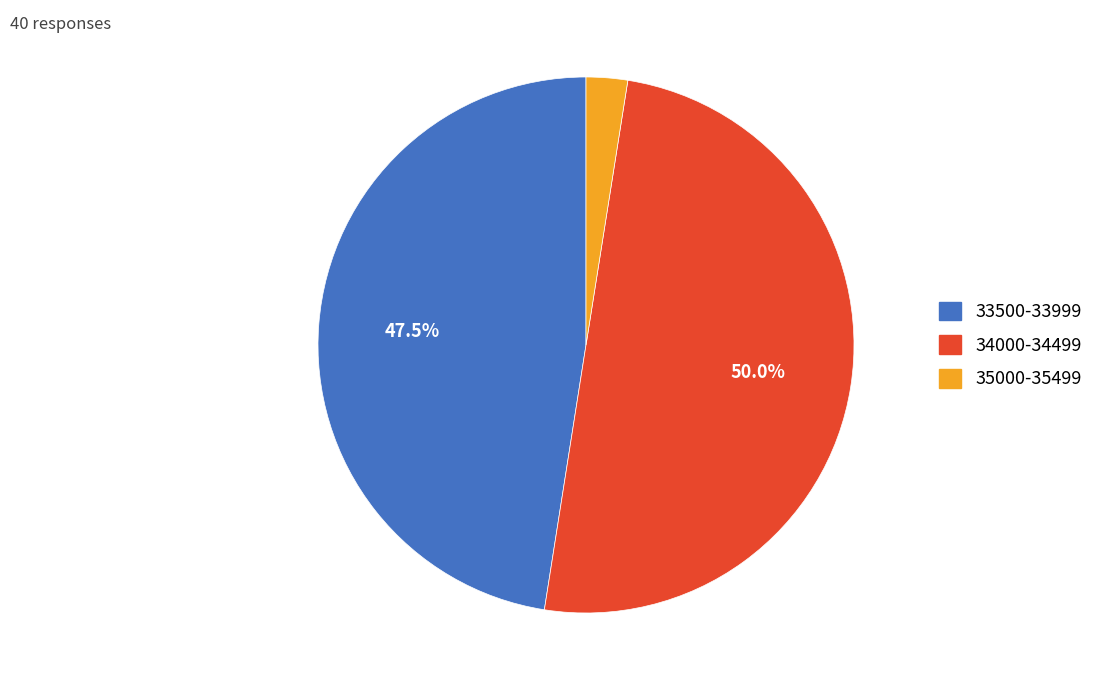

Is there a majority slice in this chart?

No